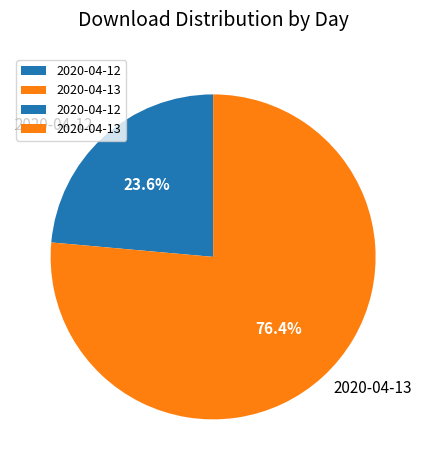

Does 2020-04-12 represent more than half of the total?

No